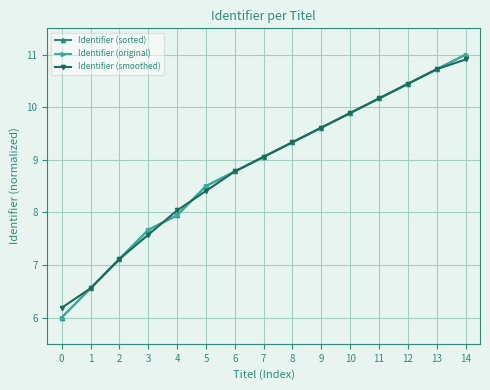

True or false: Identifier (original) and Identifier (smoothed) cross at least once.

True